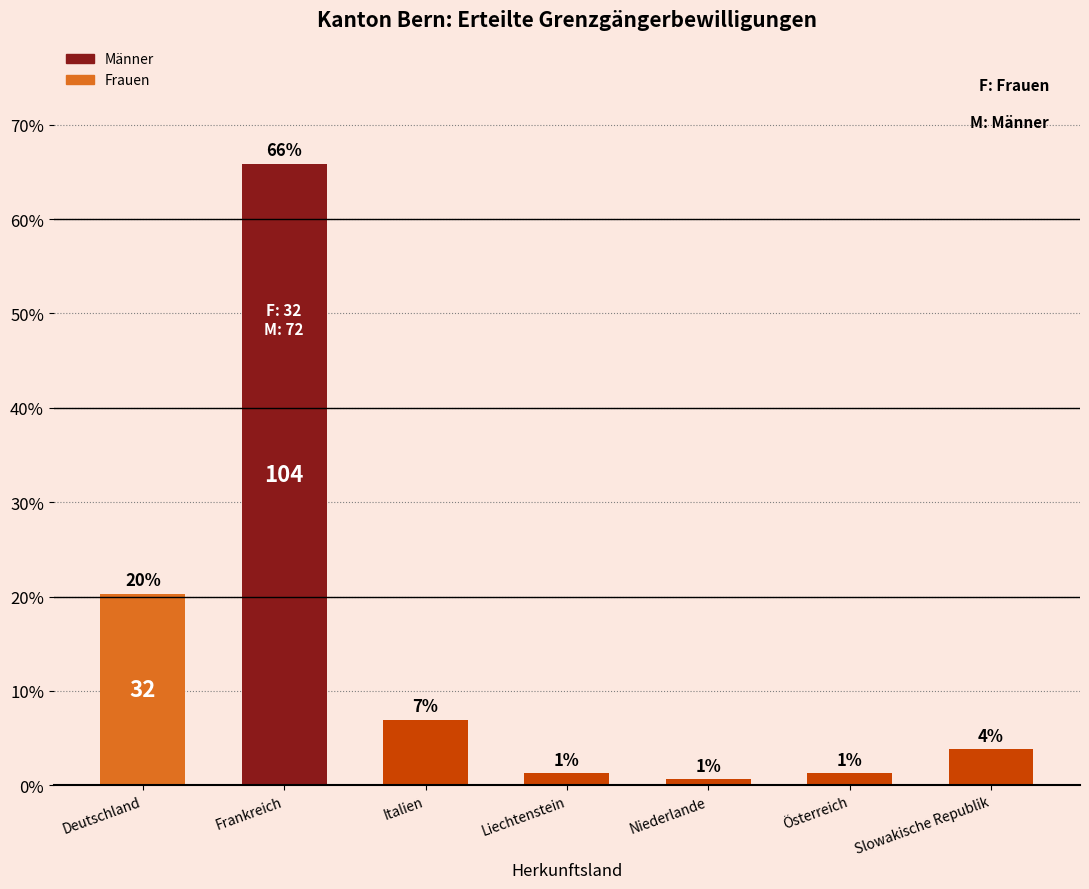

Does the chart contain any negative values?

No